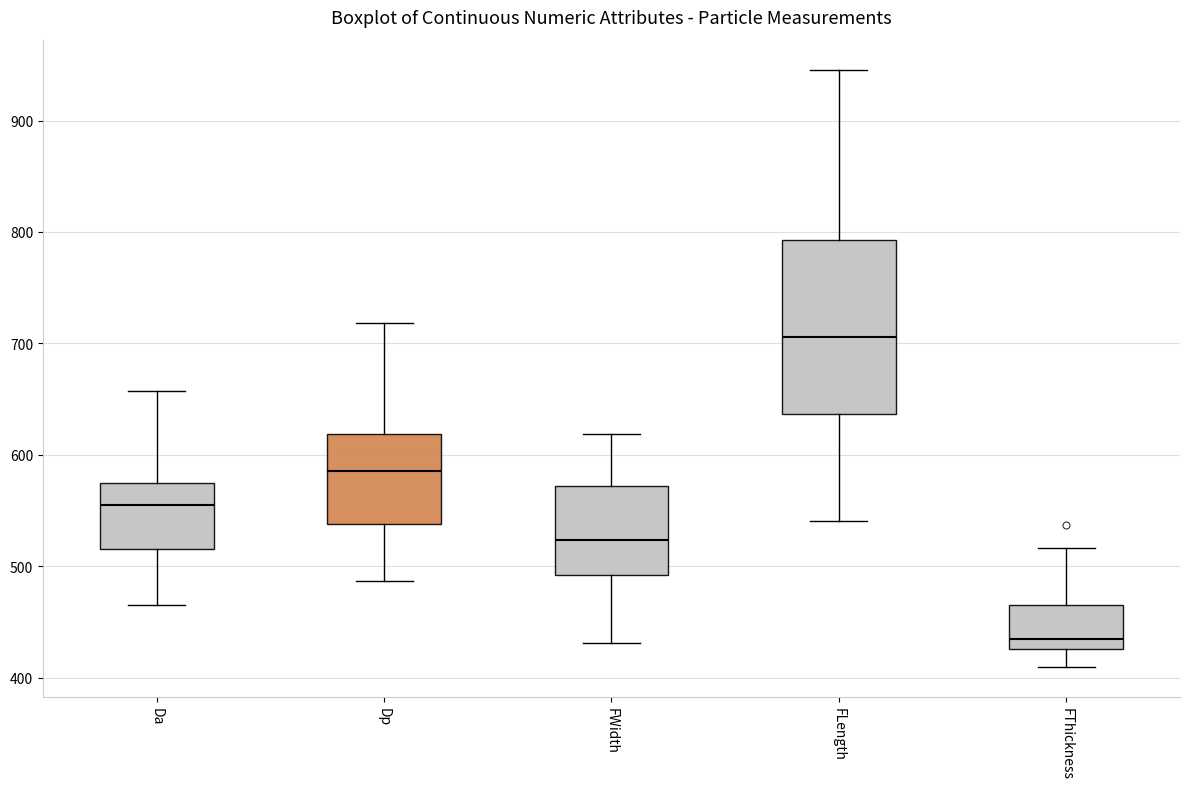

Where does the median line of the box for FWidth sit on the y-axis? The values are not printed on the chart, so give them approximately, as read against the axis.

520